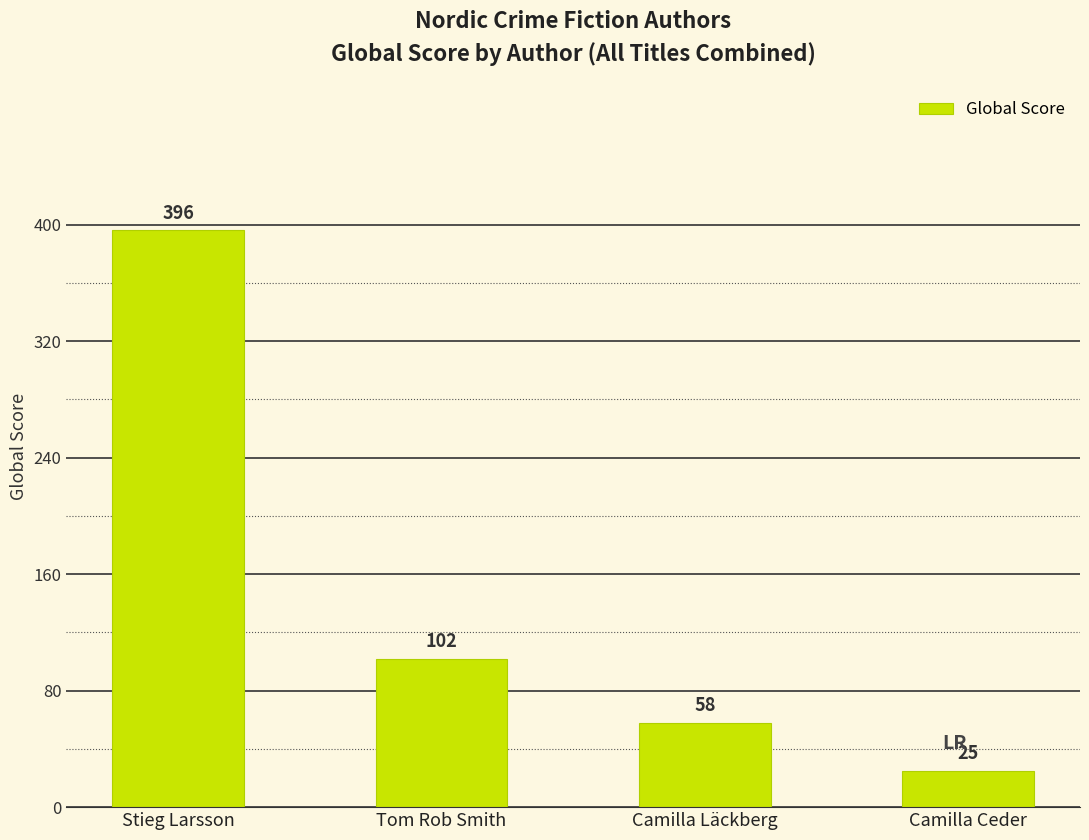

What is the minimum value shown in the chart?

25